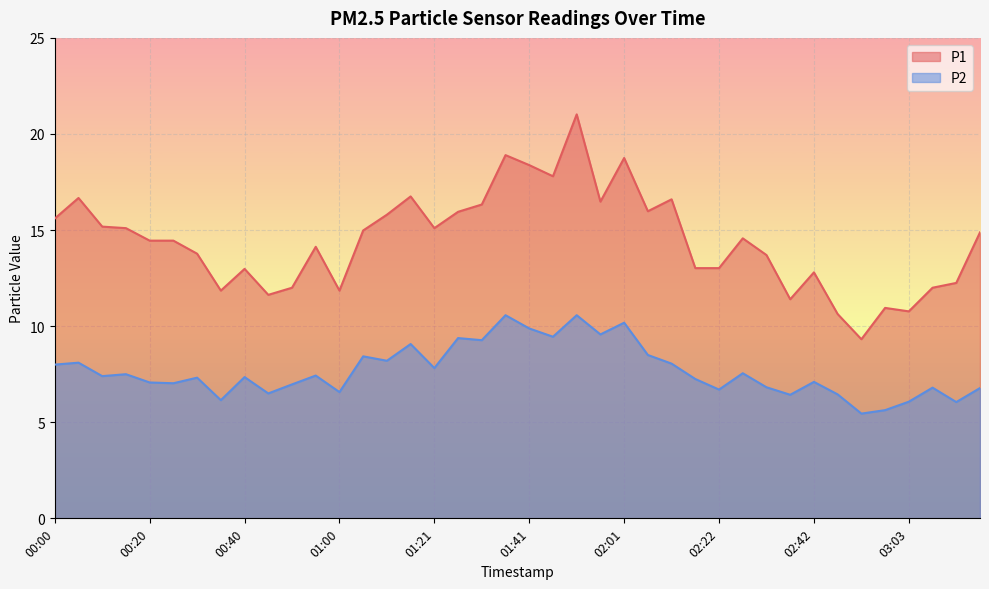

Does the chart display data point markers on the line(s)?

No